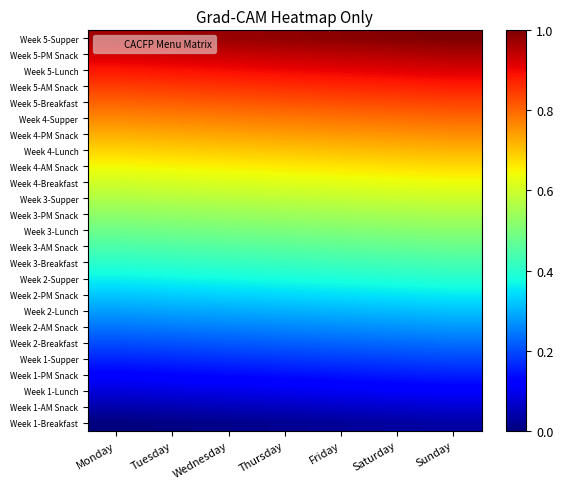

Which series changed the most between Tuesday and Thursday?

Week 4-Supper